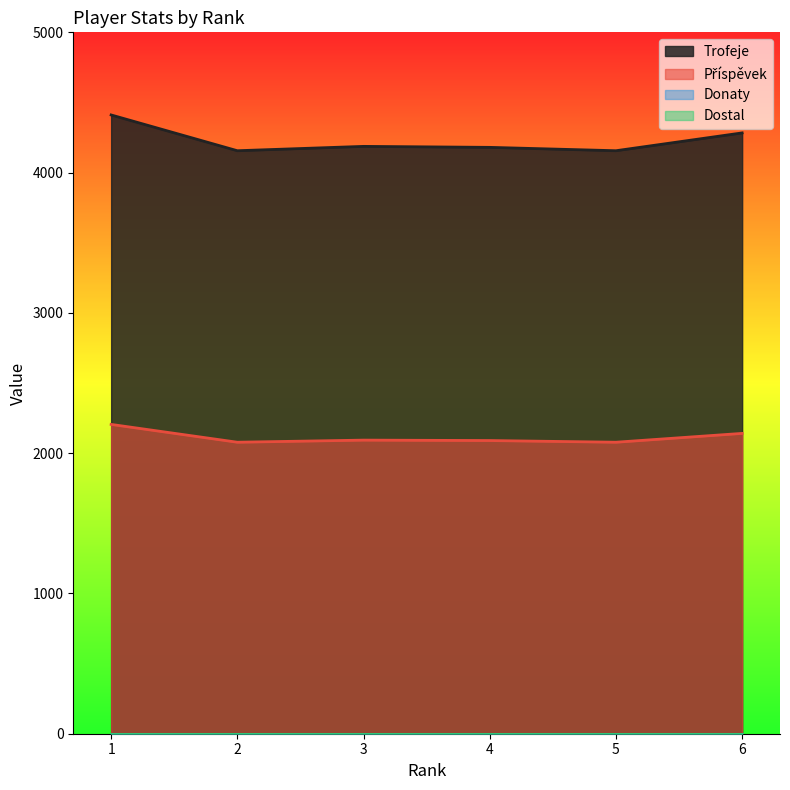

How many values in the Trofeje series are below 4187?

3